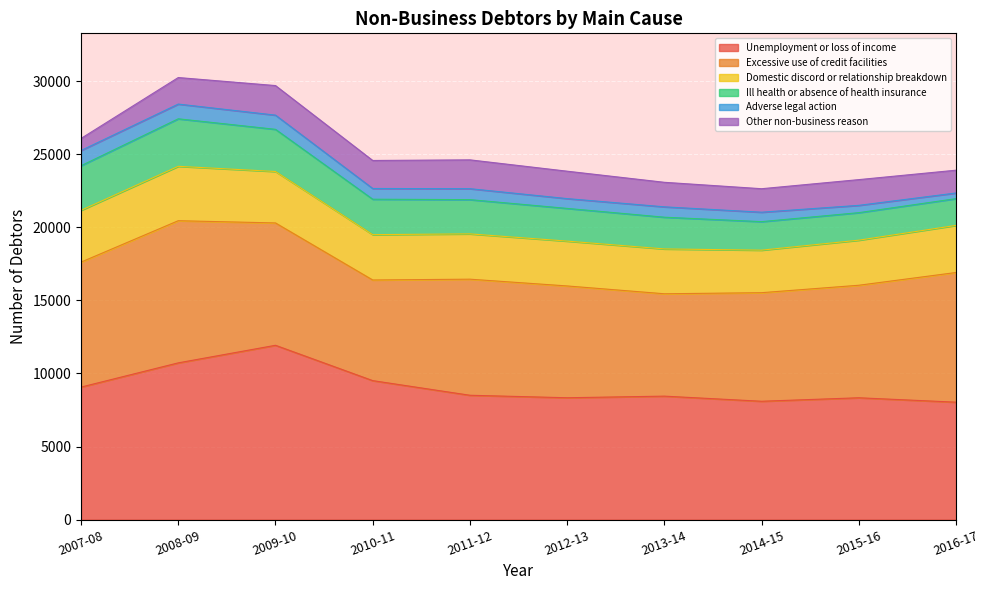

What is the sum of all Unemployment or loss of income values?

90989